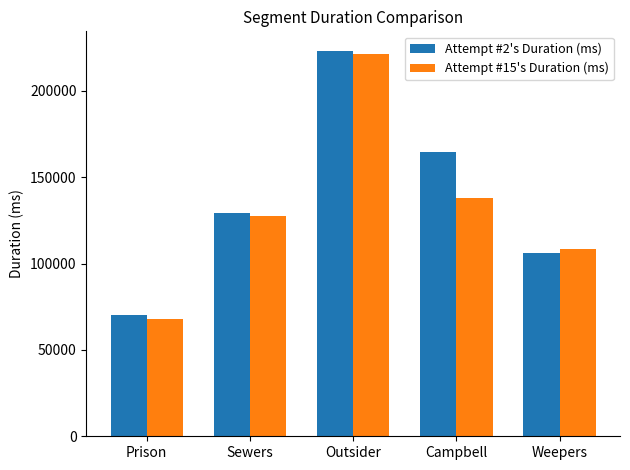

Reading left to right, what are all the values shown in this chart?

Attempt #2's Duration (ms): 70109	129209	223261	164739	106017
Attempt #15's Duration (ms): 67683	127407	221377	138001	108592